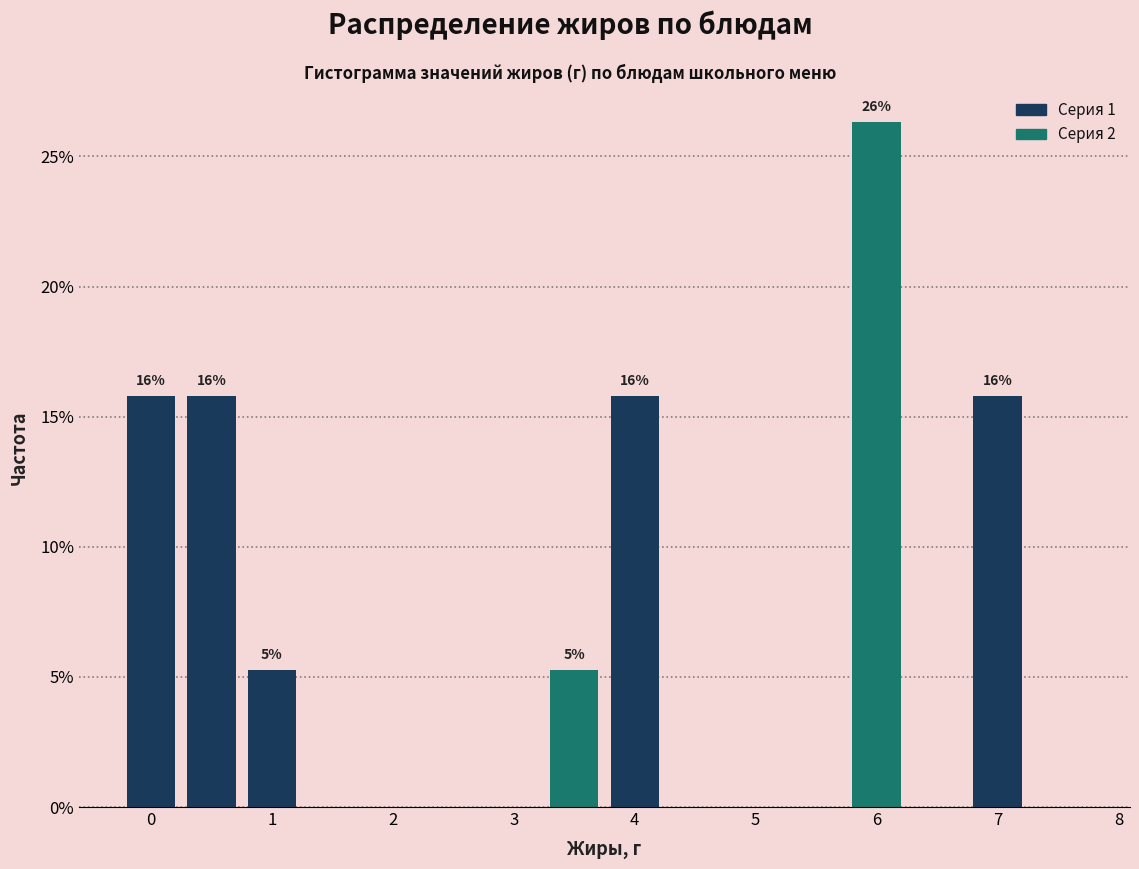

Over which range of the x-axis is the bar tallest?

5.75 to 6.25